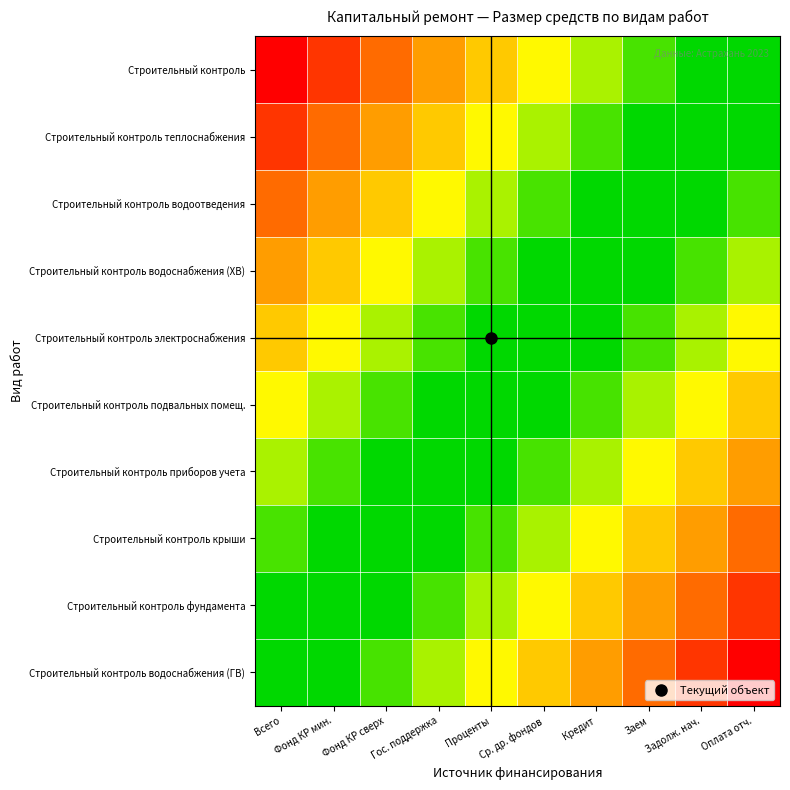

At which category is the sum across all series the highest?

Всего